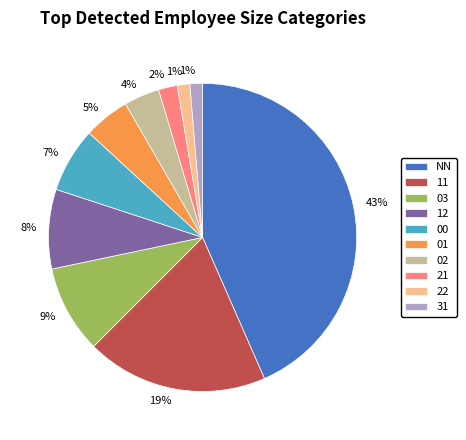

Is there any slice that represents more than half of the pie?

No